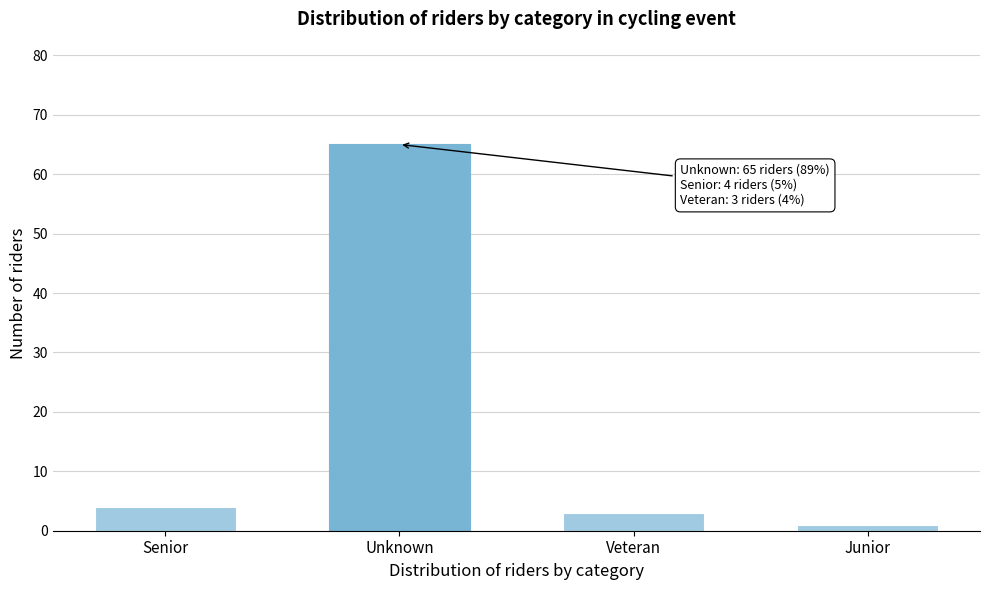

Reading left to right, list all the values displayed in this chart.

Senior=4	Unknown=65	Veteran=3	Junior=1